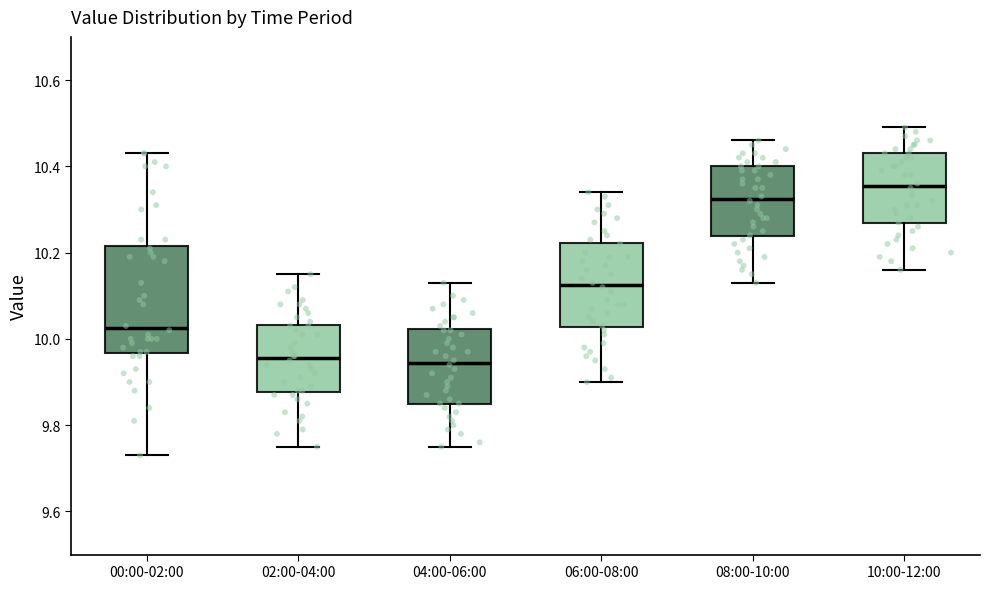

Reading left to right, transcribe this box plot: for each box, give where its median line is, the range the box spans, and where its two whiskers end, as read against the y-axis. The values are not printed on the chart, so give them approximately, as read against the axis.

00:00-02:00: median 10.02, box 9.96 to 10.22, whiskers 9.74 to 10.44
02:00-04:00: median 9.96, box 9.88 to 10.04, whiskers 9.76 to 10.16
04:00-06:00: median 9.94, box 9.86 to 10.02, whiskers 9.76 to 10.14
06:00-08:00: median 10.12, box 10.02 to 10.22, whiskers 9.90 to 10.34
08:00-10:00: median 10.32, box 10.24 to 10.40, whiskers 10.14 to 10.46
10:00-12:00: median 10.36, box 10.26 to 10.44, whiskers 10.16 to 10.50